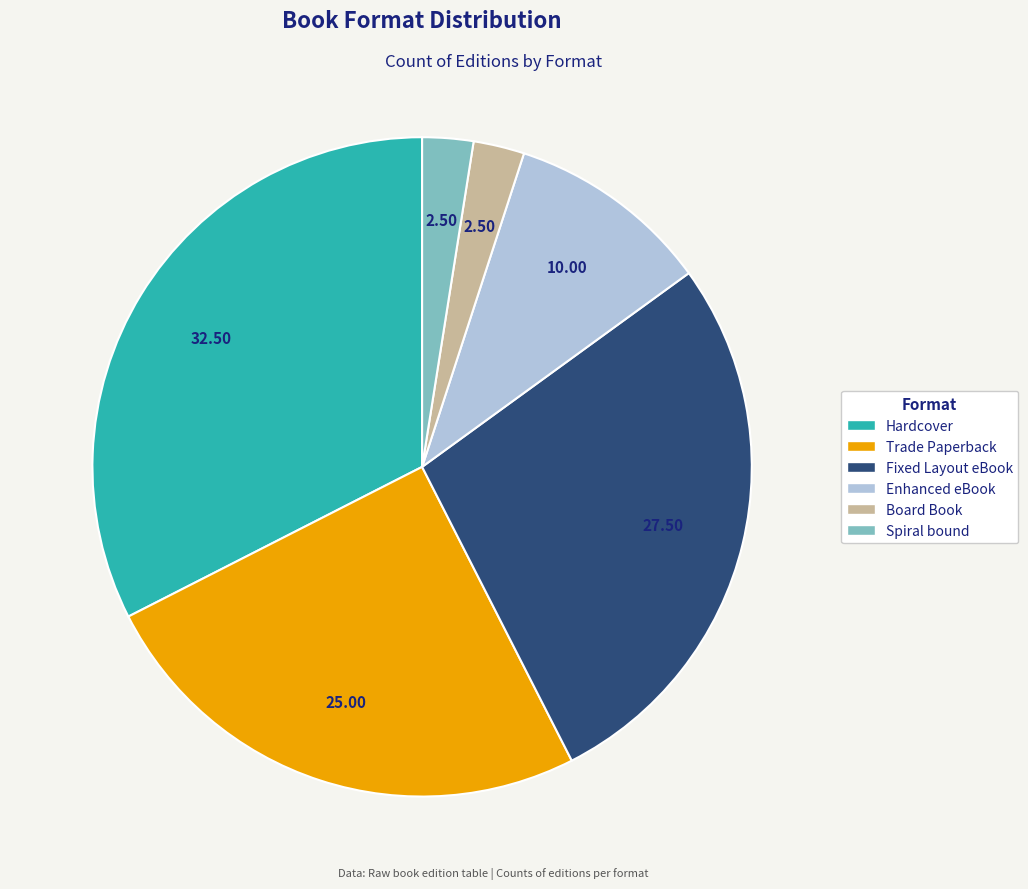

Is the sum of Enhanced eBook and Hardcover greater than half?

No